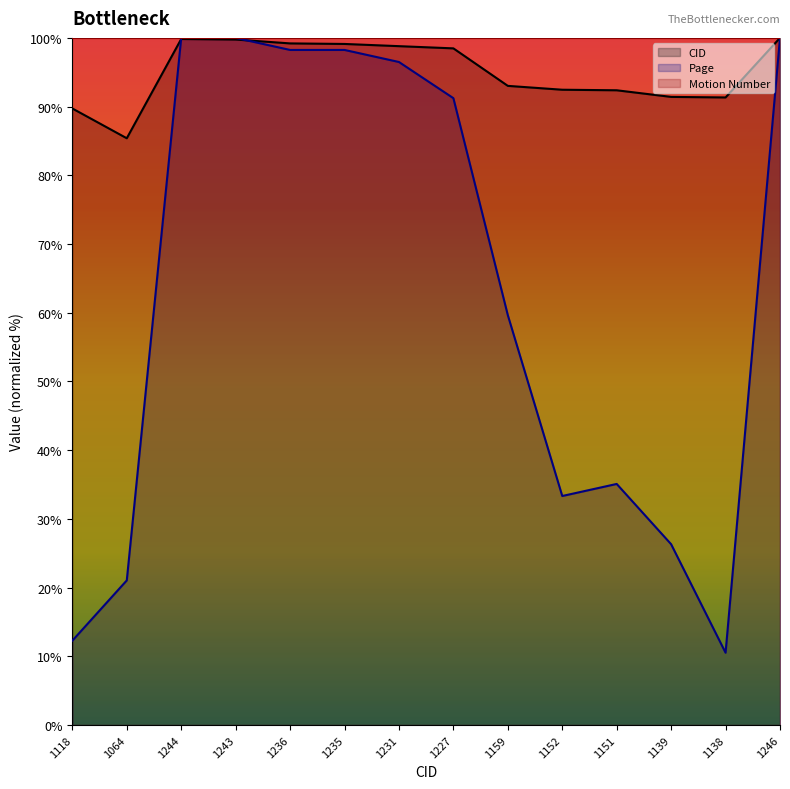

What is the difference between the Page values at 1139 and 1246?

73.7